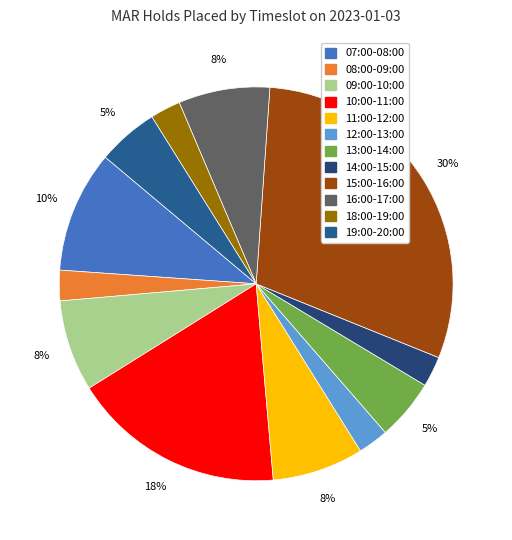

Is there any slice that represents more than half of the pie?

No